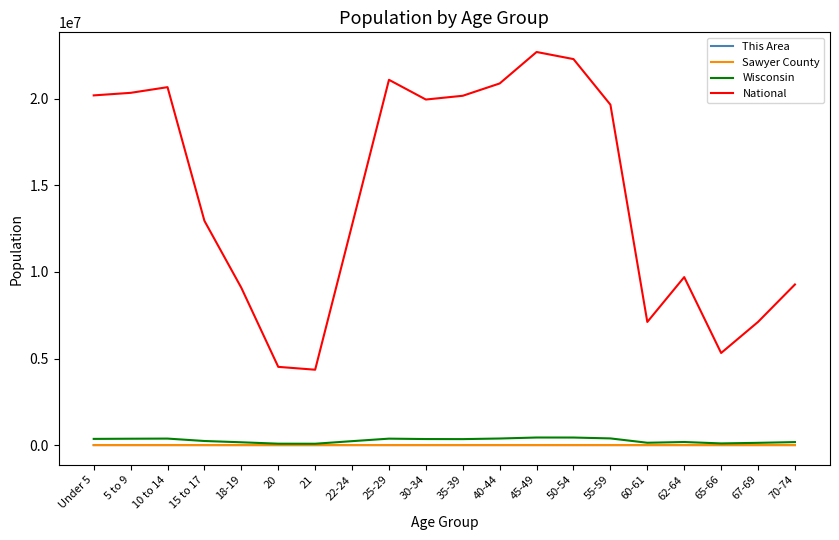

The value of National at 25-29 is 21101849. True or false?

True